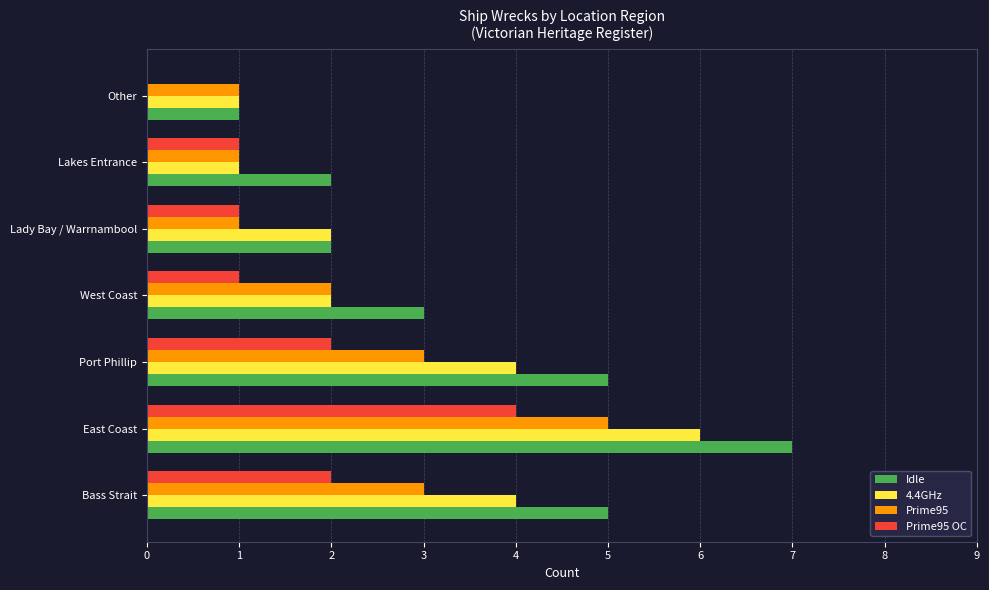

At which category is the sum across all series the highest?

East Coast